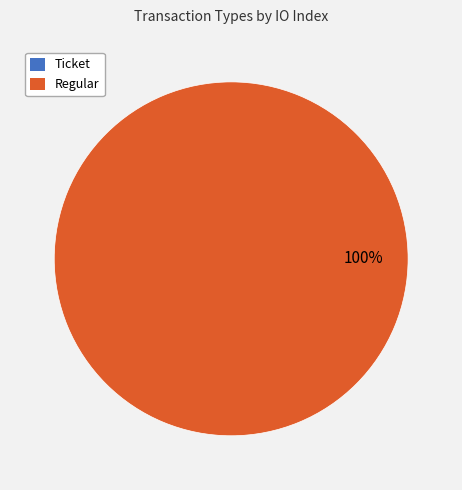

Rank the categories by value from lowest to highest.

Ticket, Regular